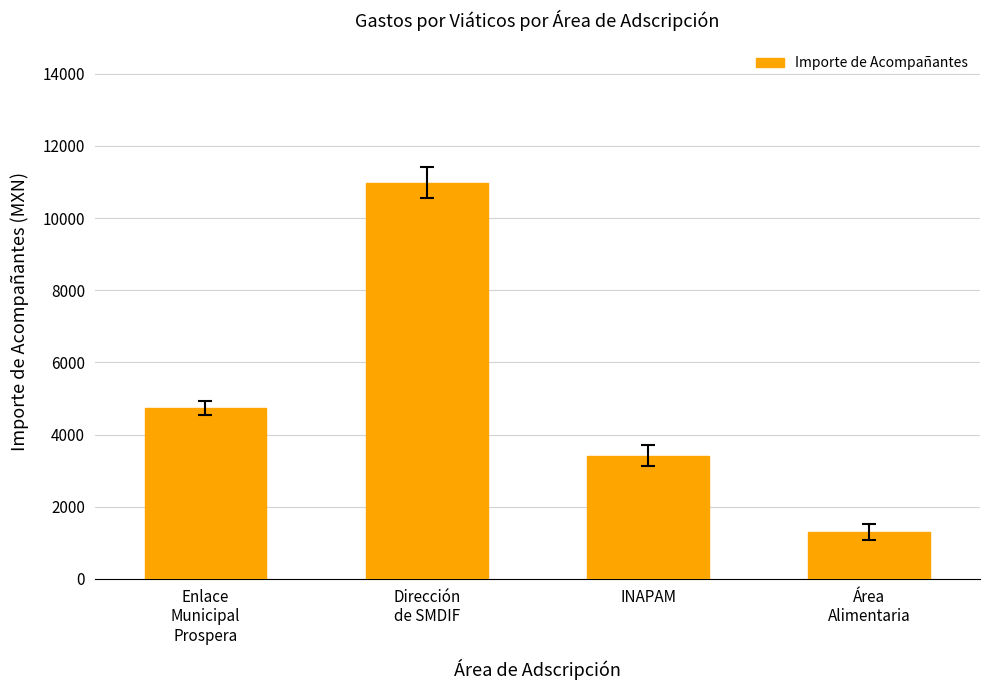

List the labels in order of value, largest first.

Dirección
de SMDIF, Enlace
Municipal
Prospera, INAPAM, Área
Alimentaria